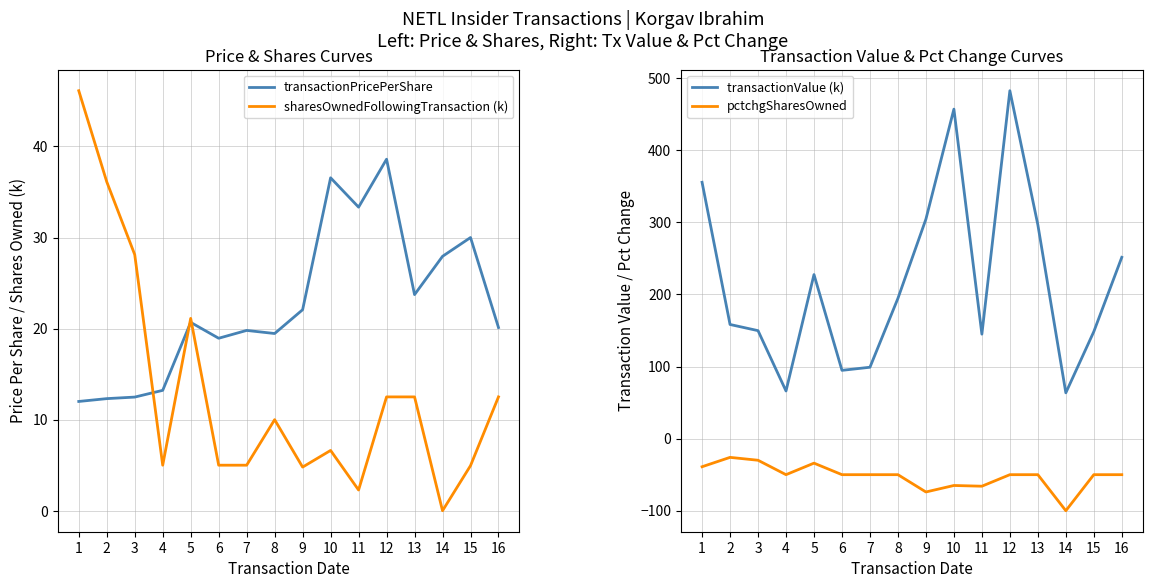

Does the chart display data point markers on the line(s)?

No